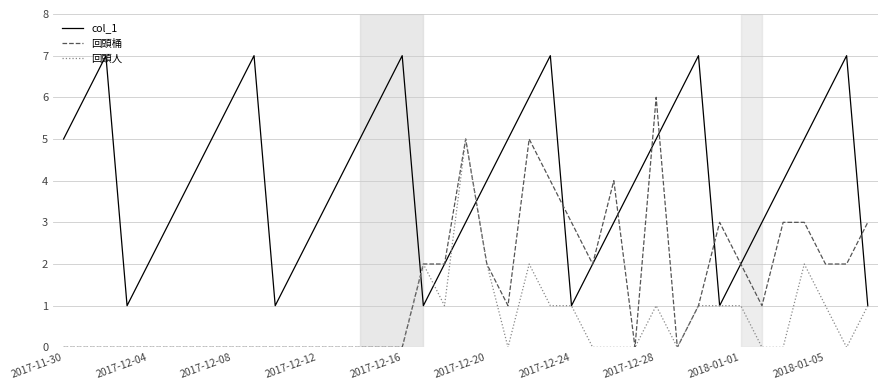

How many interior local valleys does the col_1 series have?

5